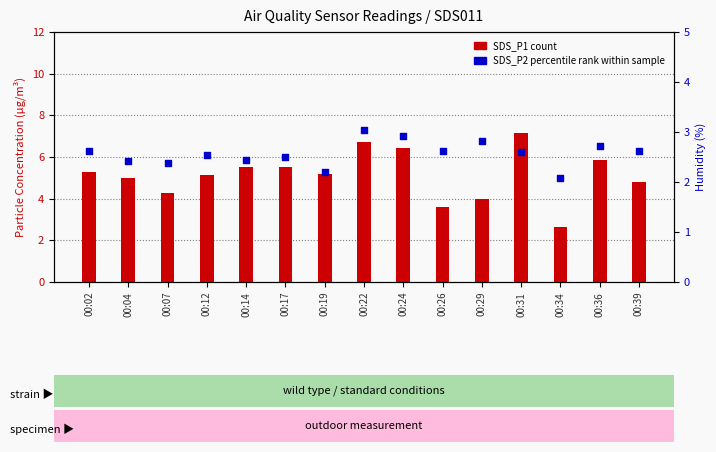

What is the total value across all series at 00:26?

6.2